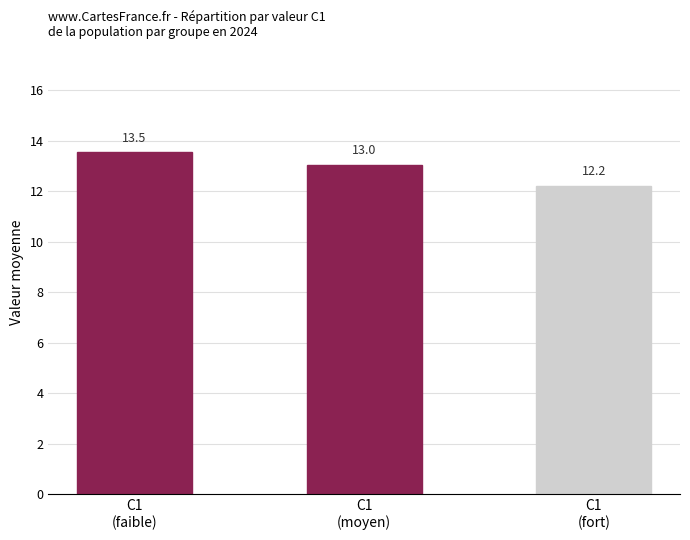

Where does the data first go above 13?

C1
(faible)